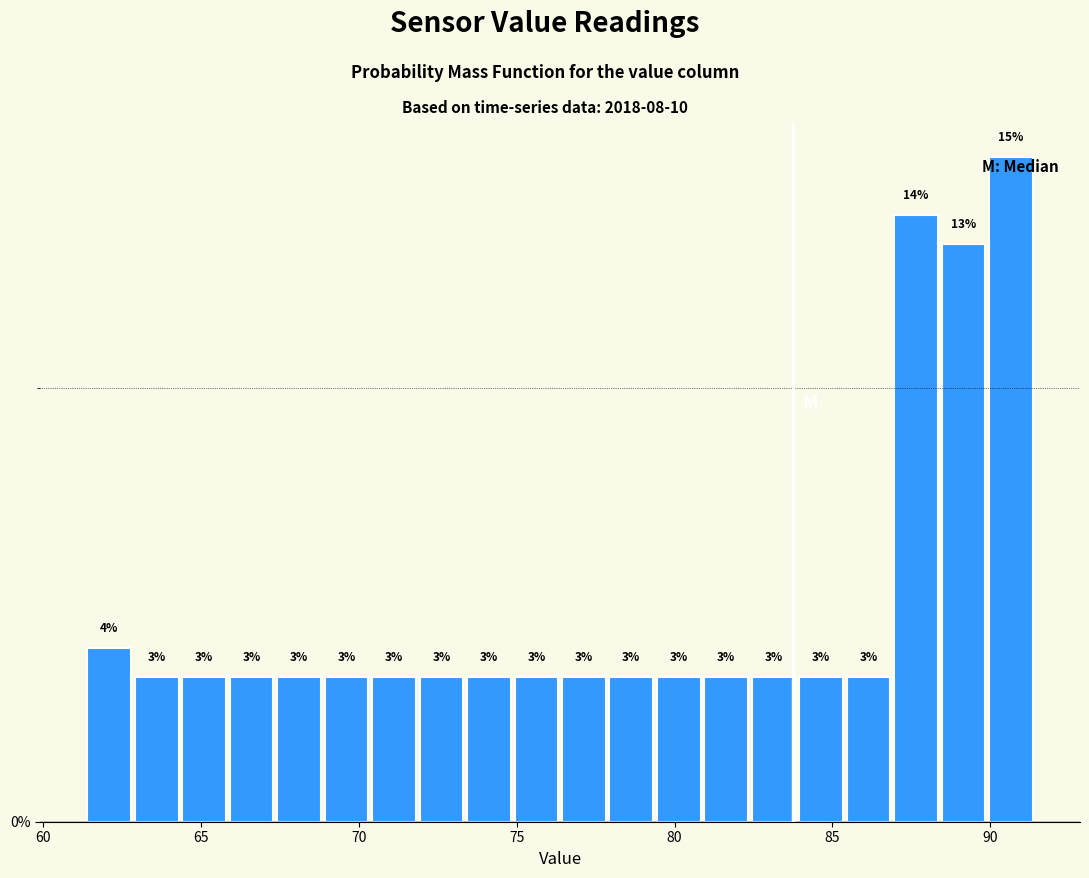

Around what value on the x-axis is the tallest bar? Give the approximate position of its centre, as read against the axis.

90.5